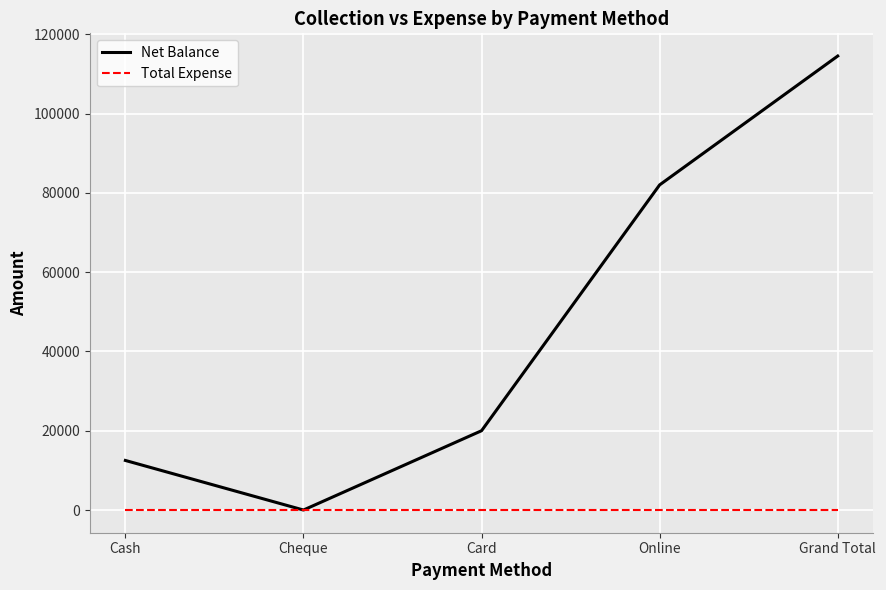

What is the difference between the Net Balance values at Online and Cash?

69500